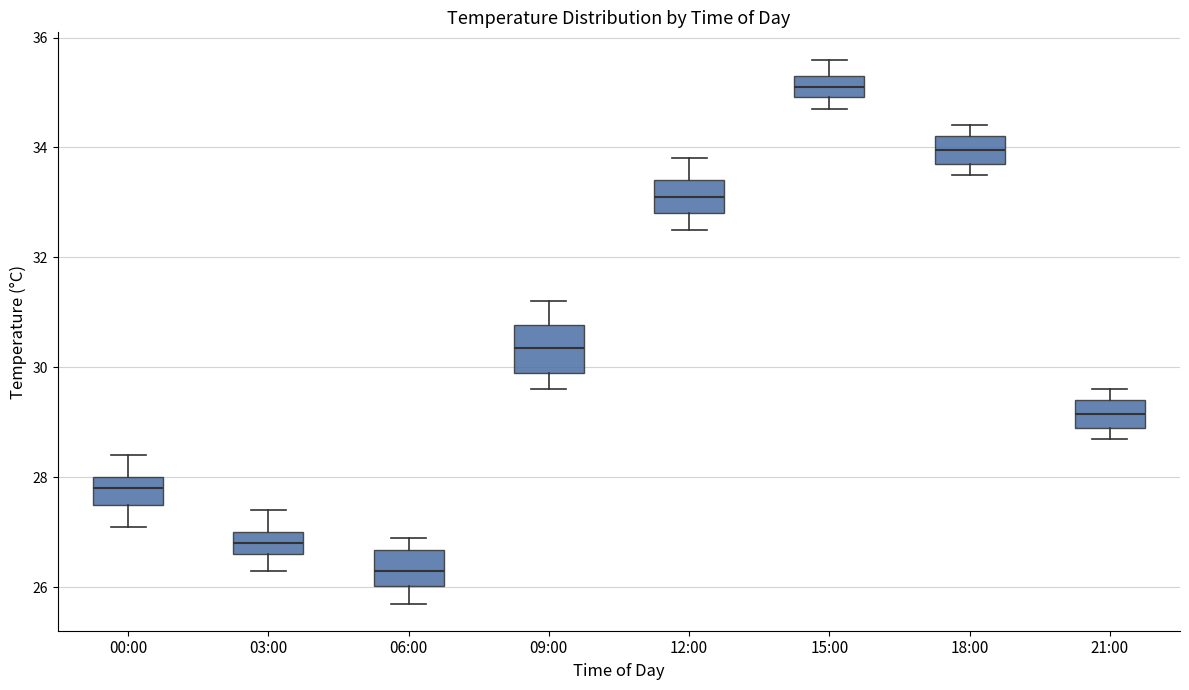

Where does the lower whisker of the box for 15:00 end on the y-axis? The values are not printed on the chart, so give them approximately, as read against the axis.

34.8